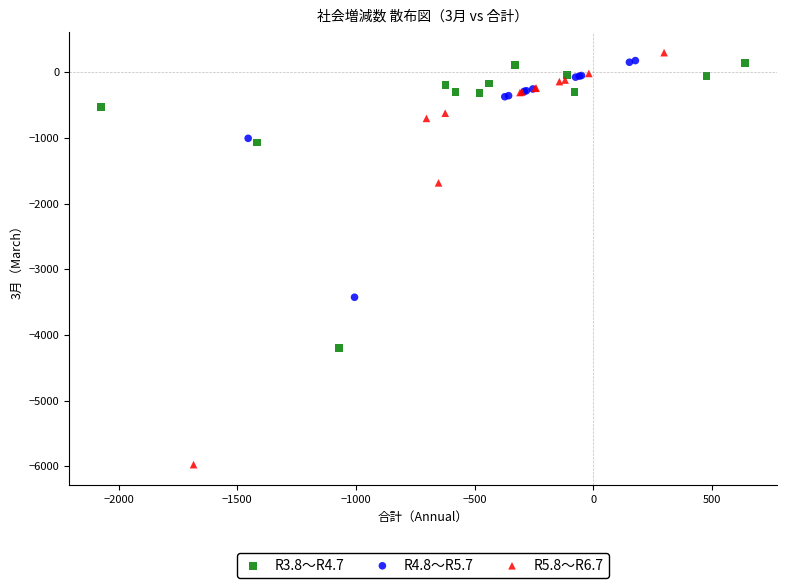

Which series reaches the minimum Y coordinate?

R5.8～R6.7